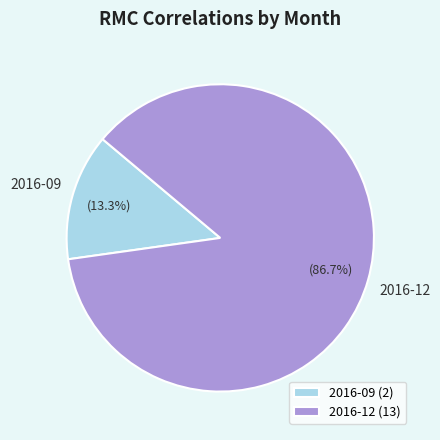

What is the ratio of the value at 2016-09 to the value at 2016-12?

0.2